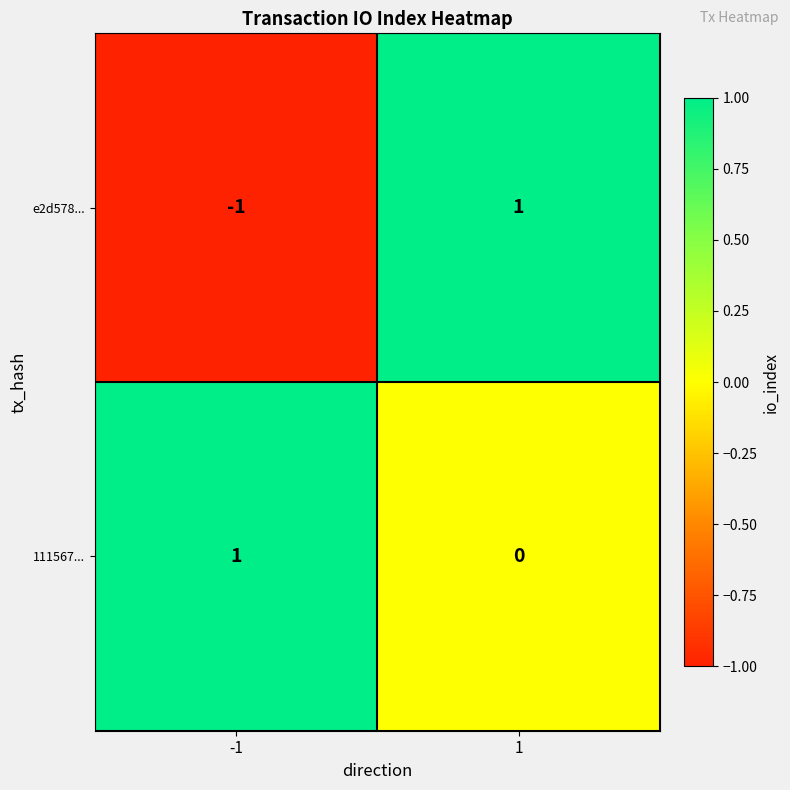

The e2d578... series shows 0 at -1. True or false?

False